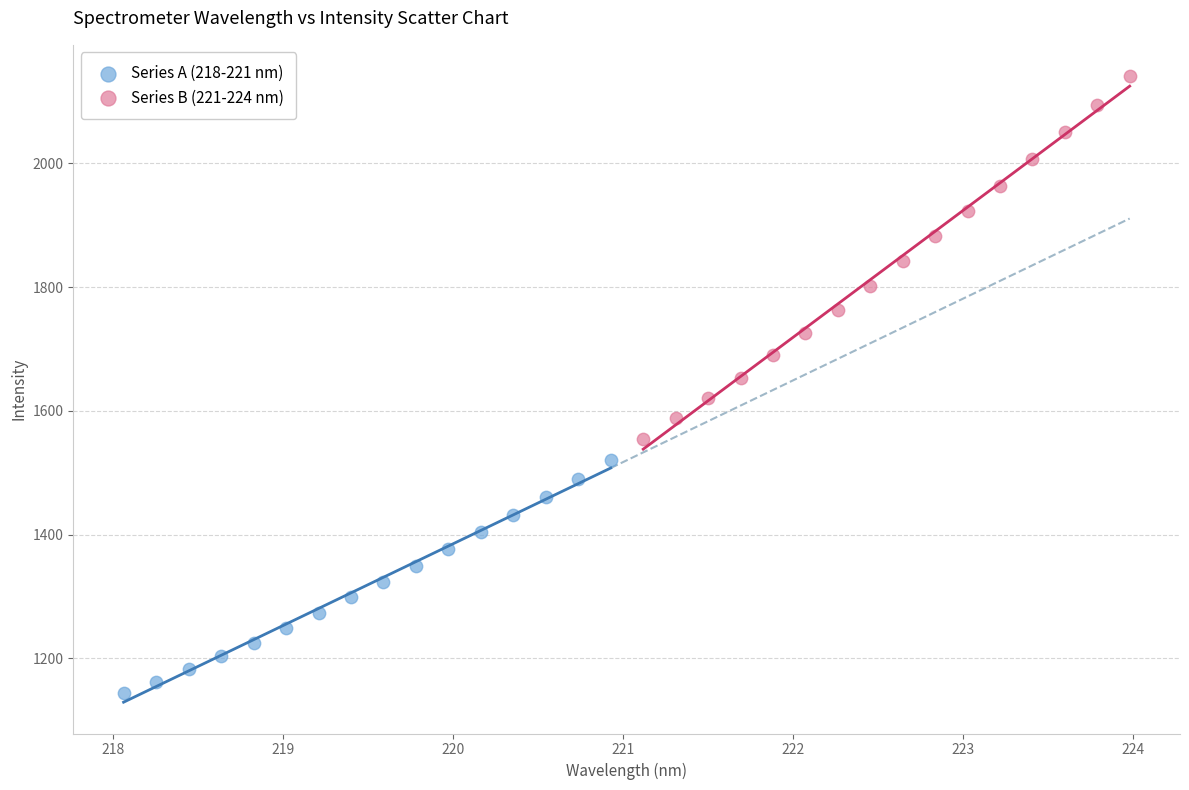

Which series contains the lowest Y value?

Series A (218-221 nm)